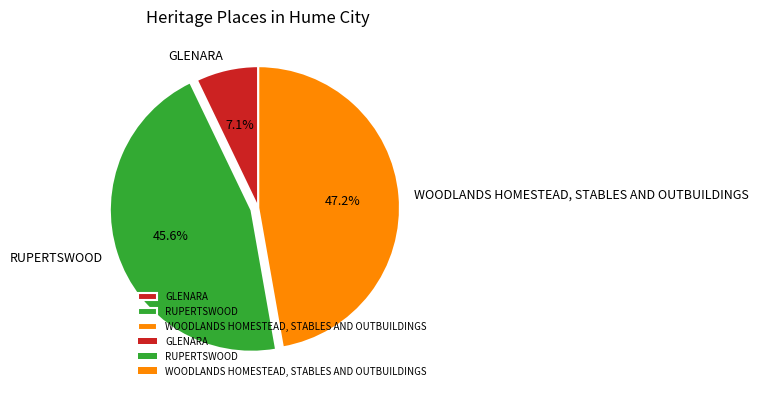

To the nearest percent, what is the combined percentage of WOODLANDS HOMESTEAD, STABLES AND OUTBUILDINGS and GLENARA?

54%